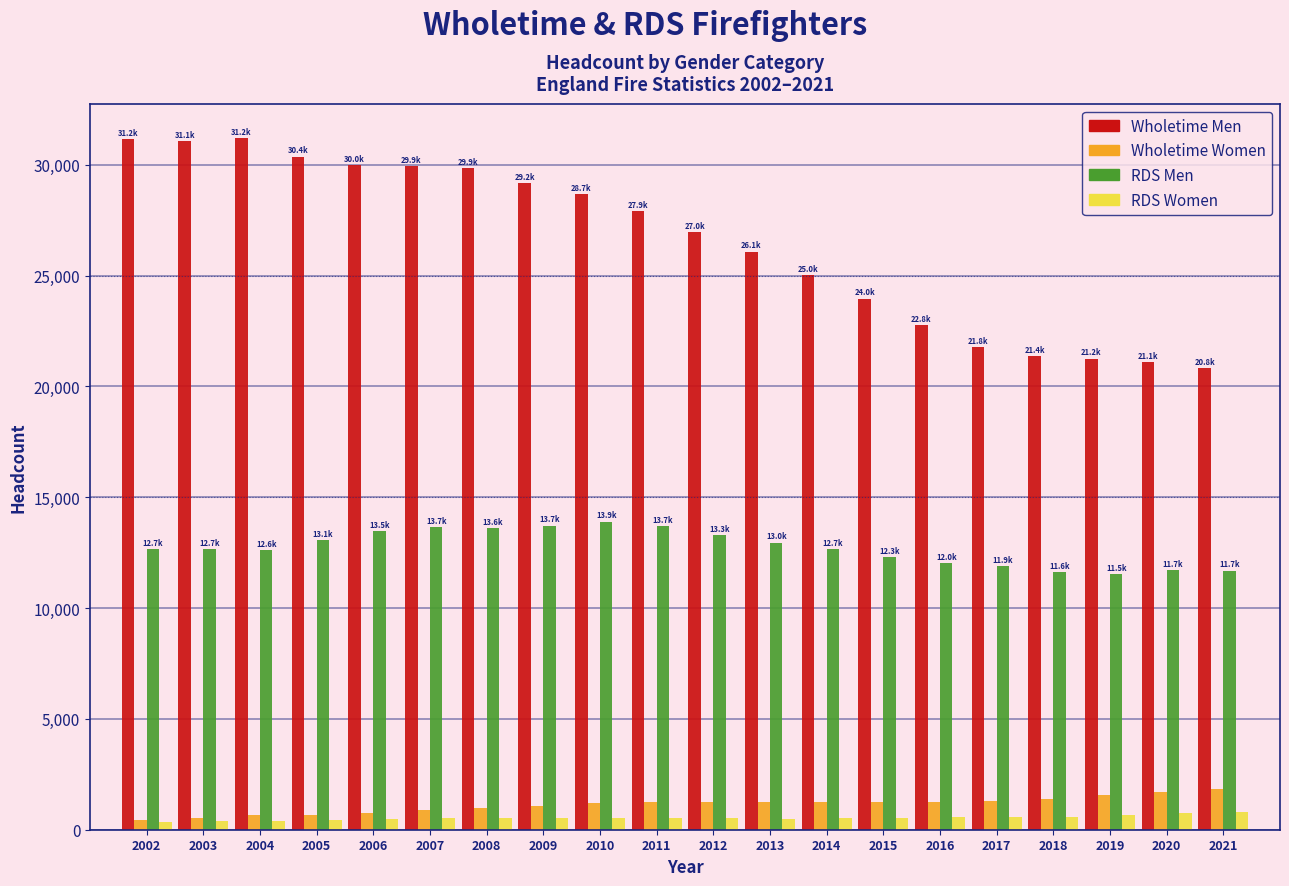

Which series has the largest total across all categories?

Wholetime Men